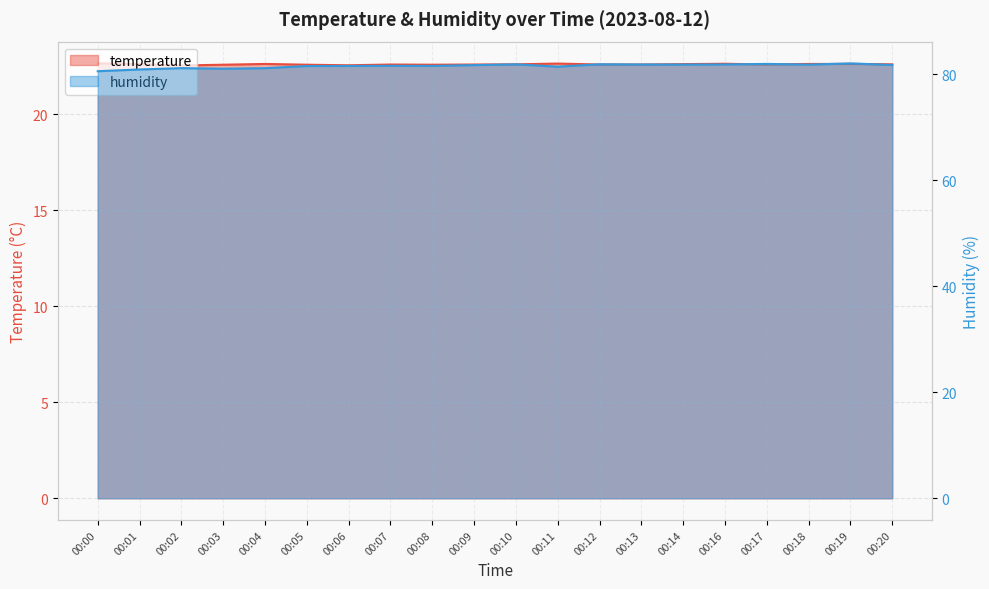

At which label is temperature closest to 22?

00:02